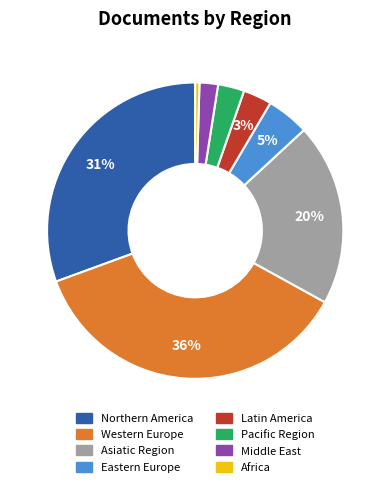

To the nearest percent, what portion does Eastern Europe represent?

5%